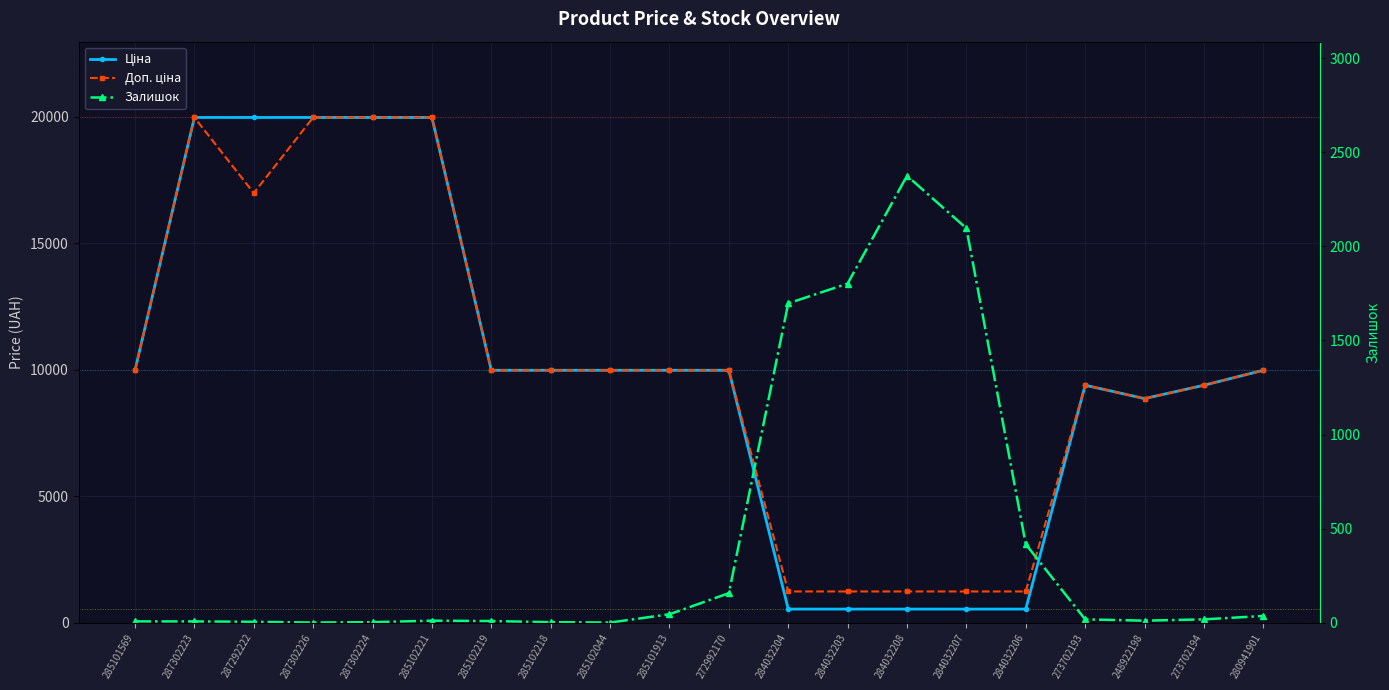

Reading right to left, extract all data points from this chart.

Ціна: 9975.0	9384.0	8856.7	9384.0	539.0	539.0	539.0	539.0	539.0	9975.0	9975.0	9975.0	9975.0	9975.0	19964.2	19964.2	19964.2	19964.2	19964.2	9975.0
Доп. ціна: 9975.0	9384.0	8856.7	9384.0	1235.4	1235.4	1235.4	1235.4	1235.4	9975.0	9975.0	9975.0	9975.0	9975.0	19964.2	19964.2	19964.2	16976.3	19964.2	9975.0
Залишок: 36.0	18.0	11.0	18.0	417.0	2096.0	2375.0	1802.0	1697.0	157.0	45.0	1.0	3.0	9.0	11.0	3.0	1.0	5.0	7.0	7.0